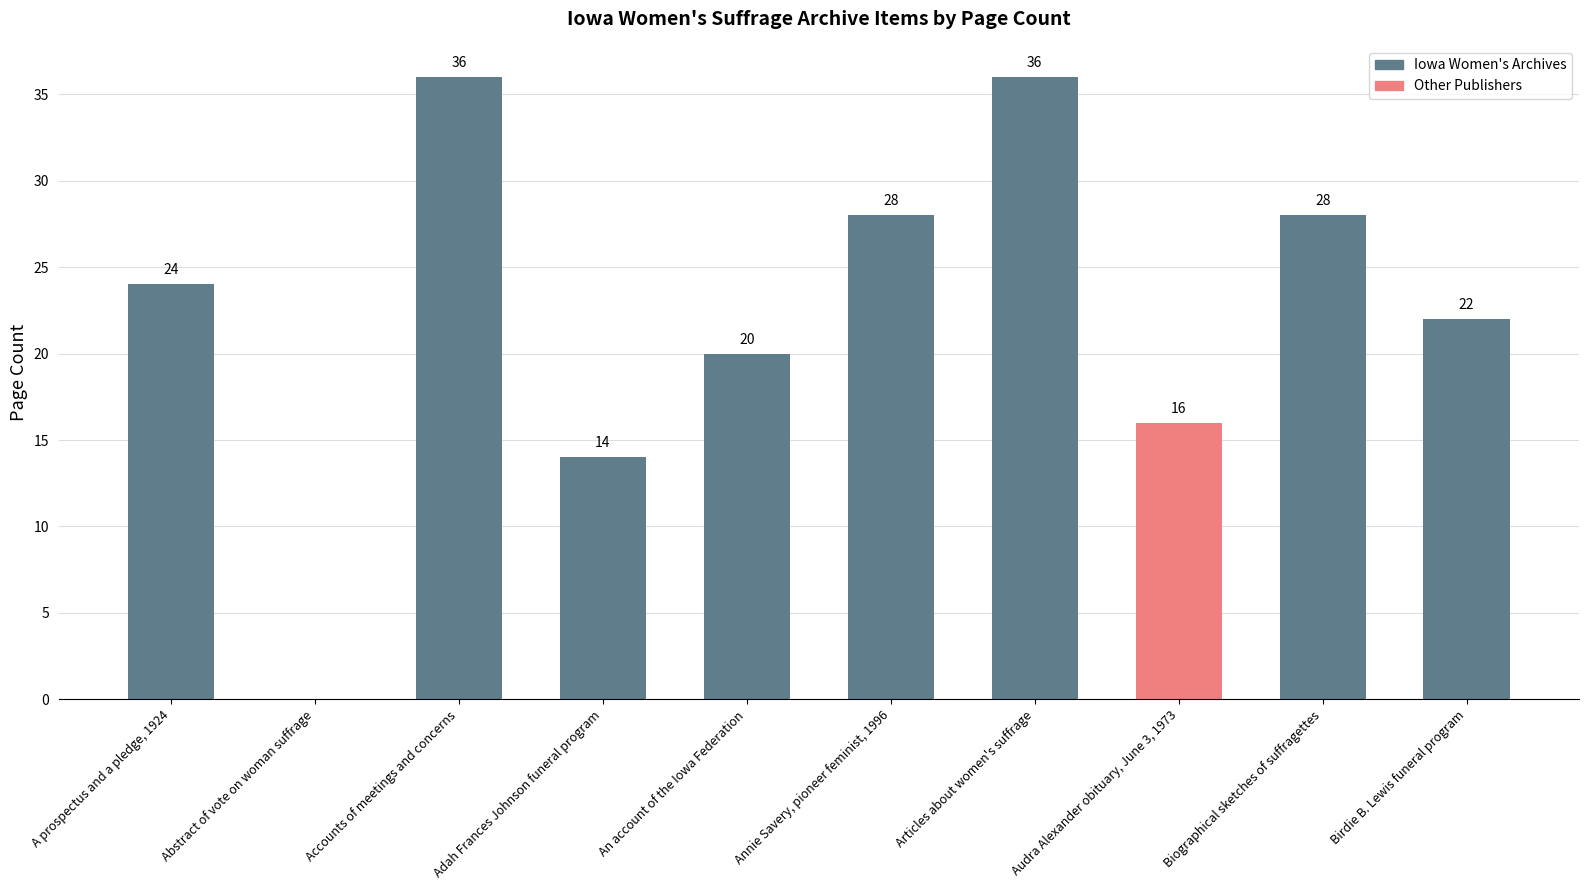

What is the sum of the values at An account of the Iowa Federation and Accounts of meetings and concerns?

56